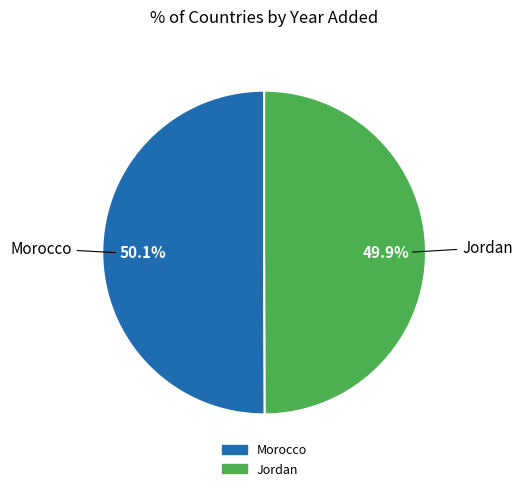

Does any single category account for the majority?

Yes